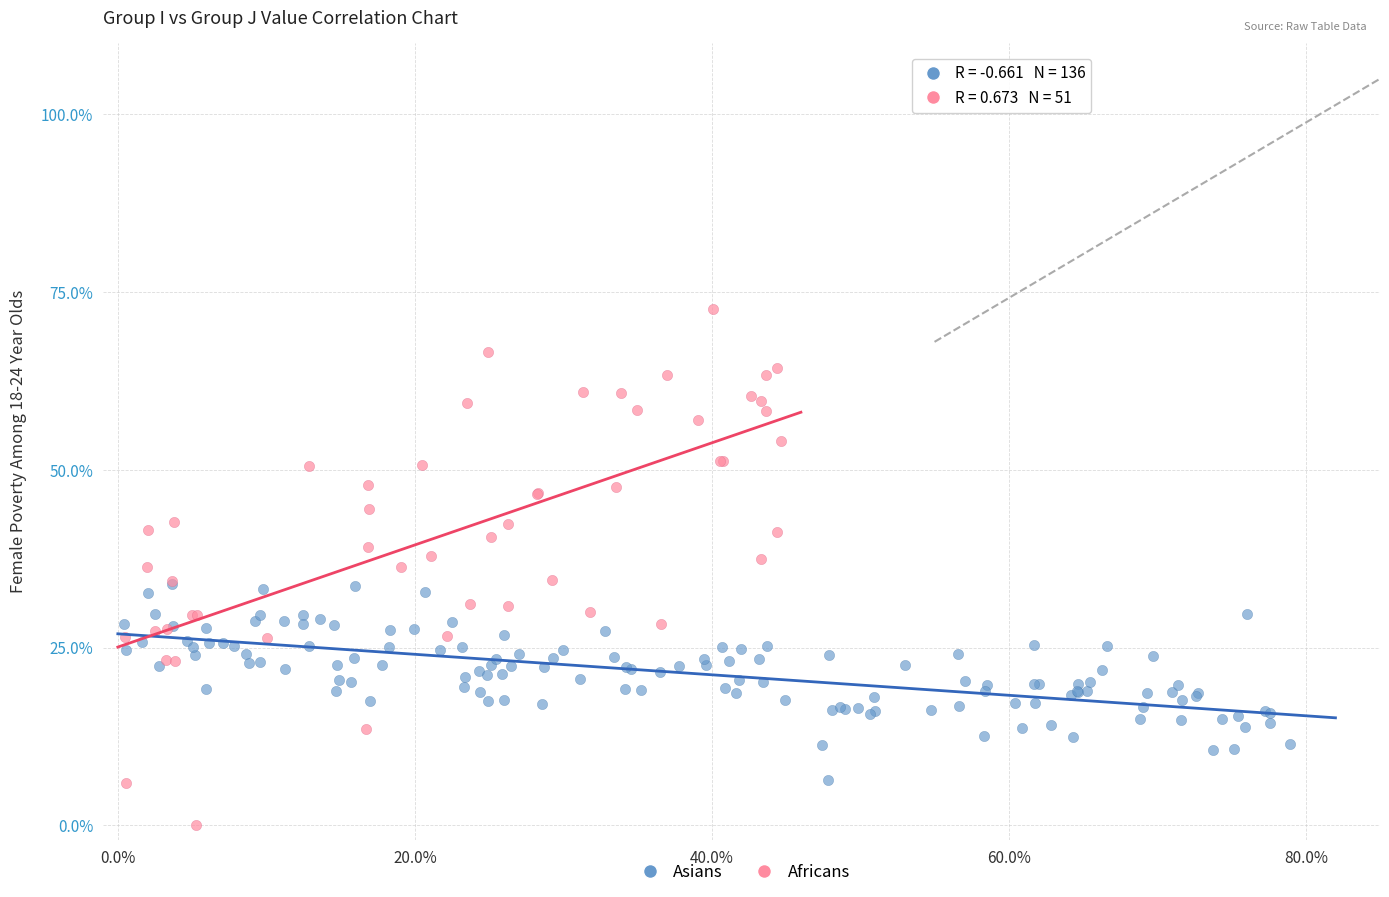

Which series contains the lowest Y value?

Africans